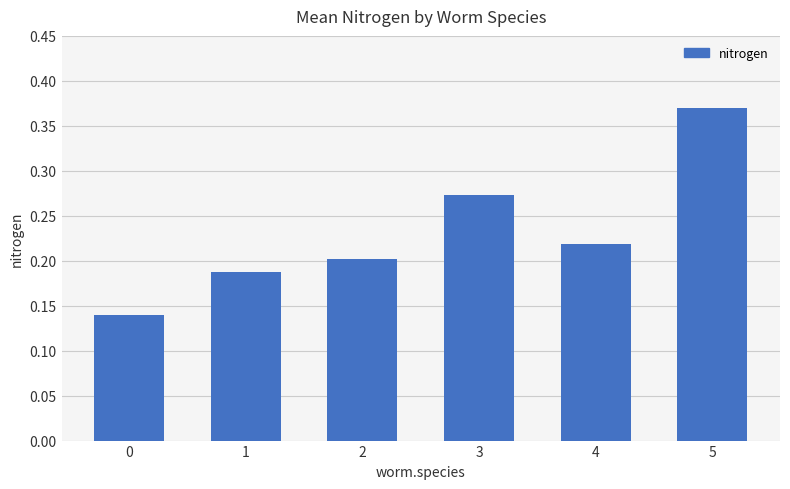

What is the sum of all values?

1.4